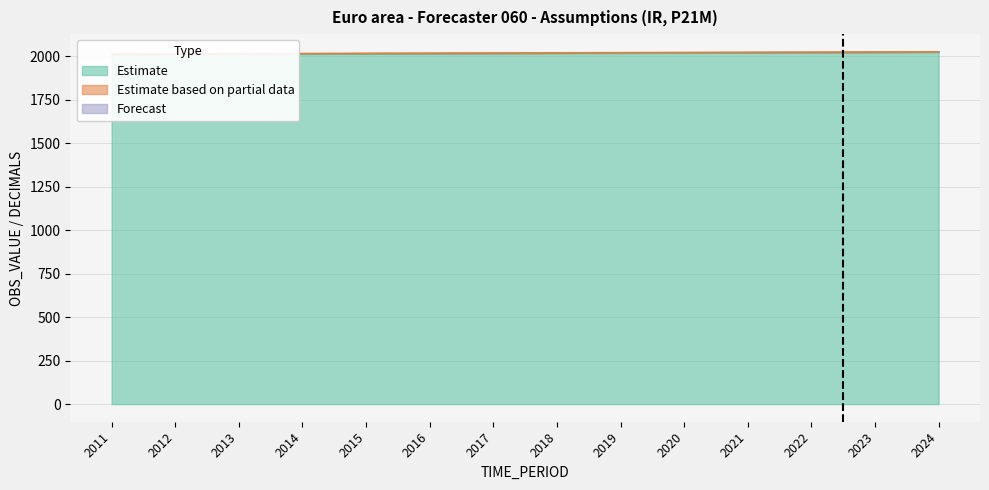

True or false: Estimate based on partial data has more than 1 interior local peaks.

False